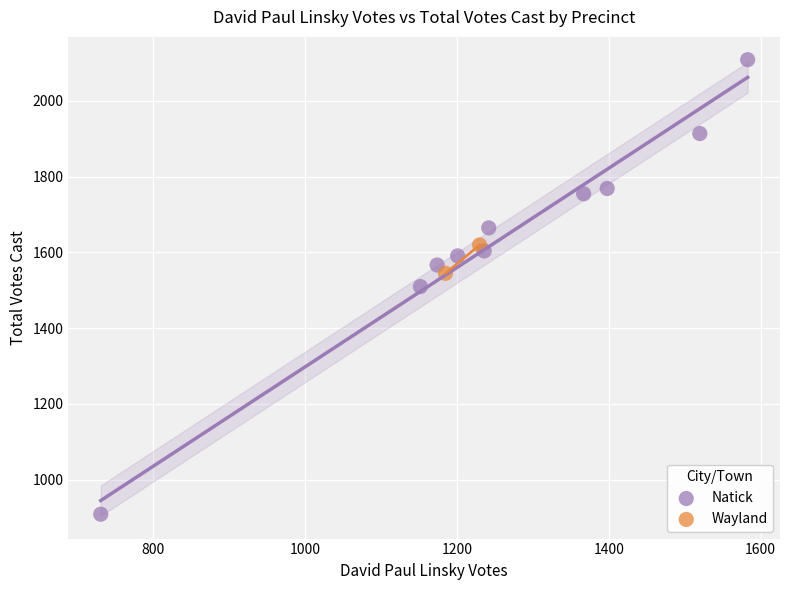

What are all the series names shown in the legend?

Natick, Wayland